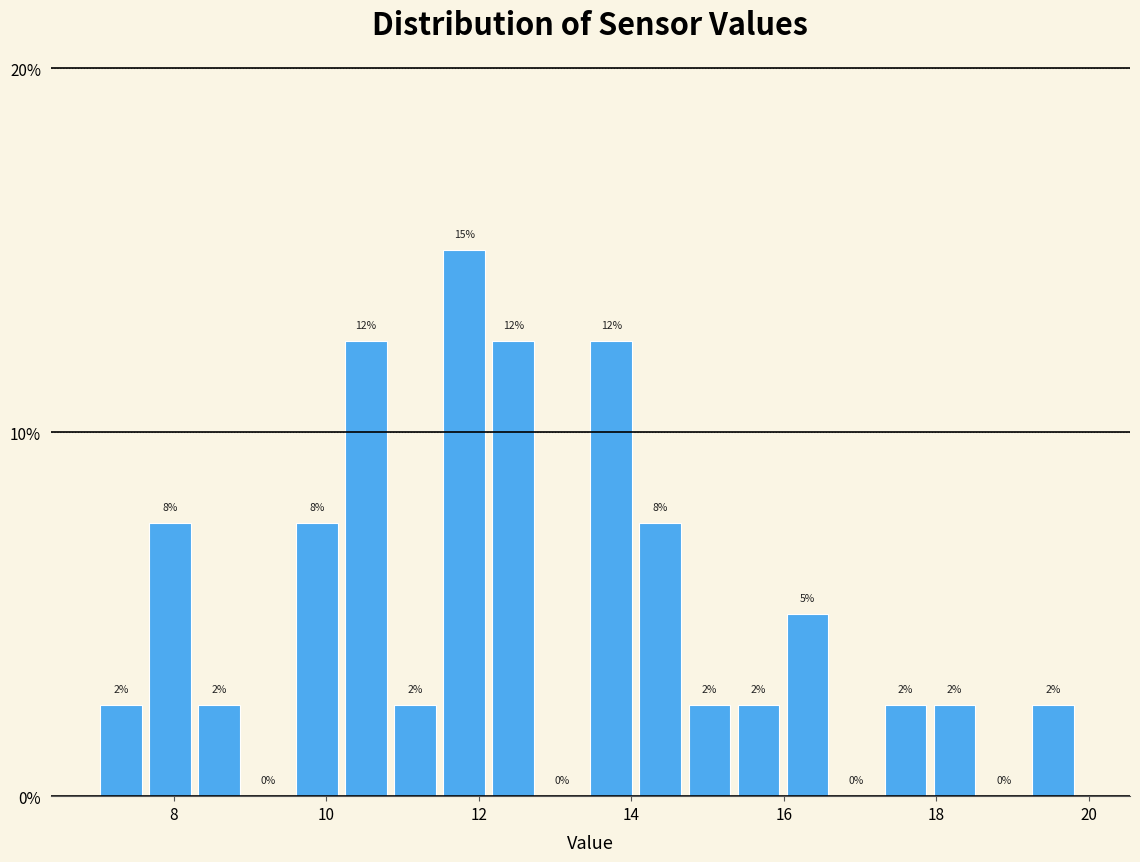

Around what value on the x-axis is the tallest bar? Give the approximate position of its centre, as read against the axis.

11.8